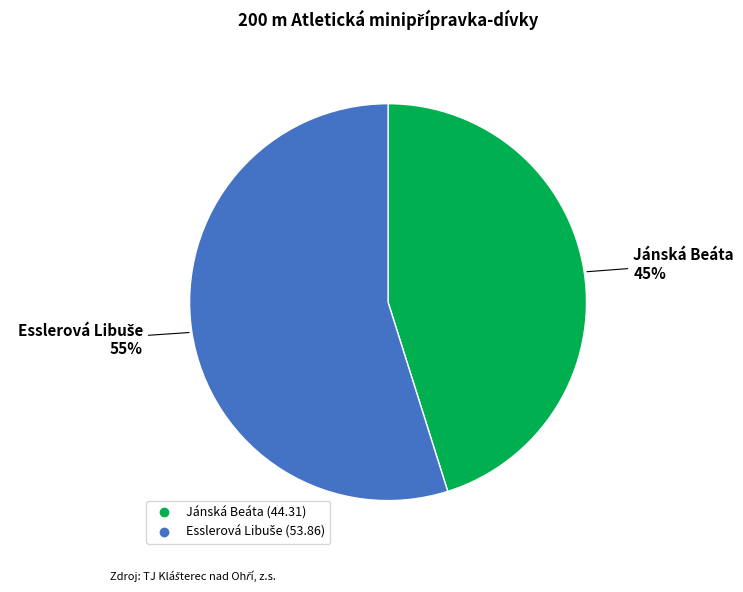

True or false: Jánská Beáta accounts for 31% of the total.

False